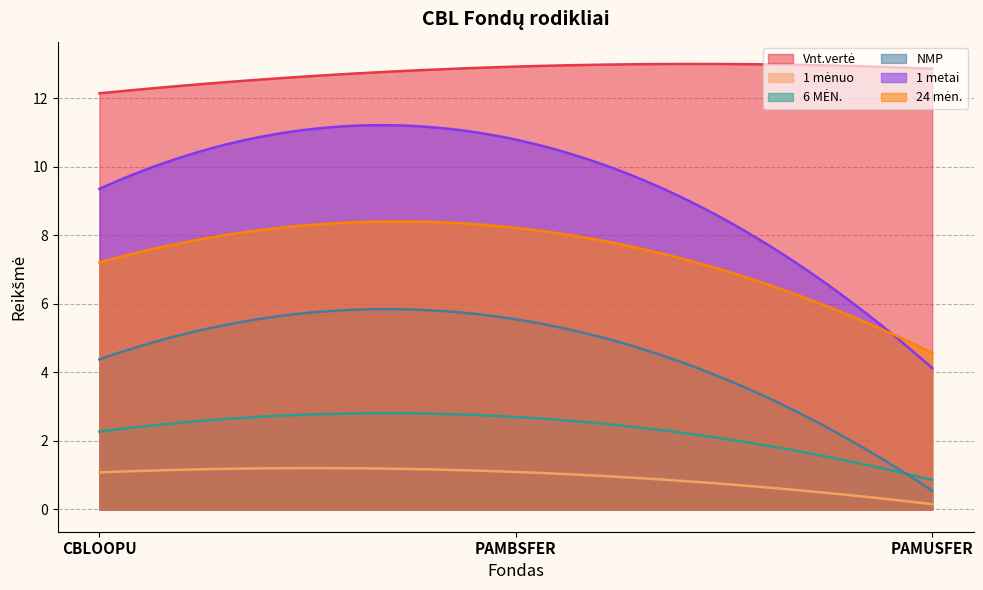

Is it true that NMP equals 0.7 at PAMUSFER?

False